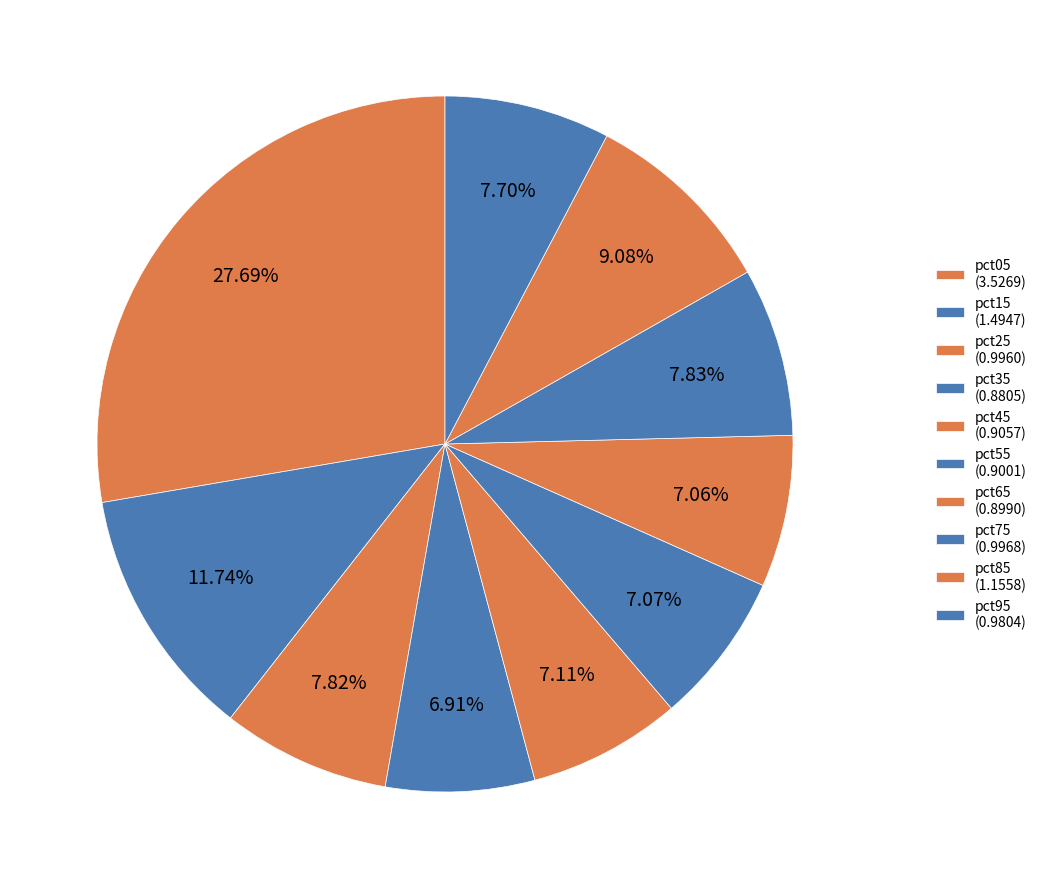

The pct65 slice represents 1% of the pie. True or false?

False